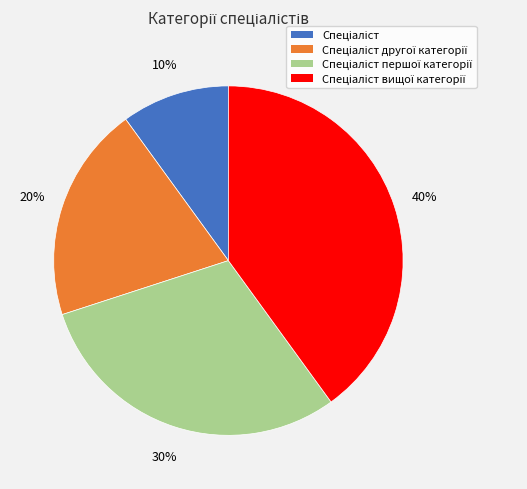

Is there a majority slice in this chart?

No